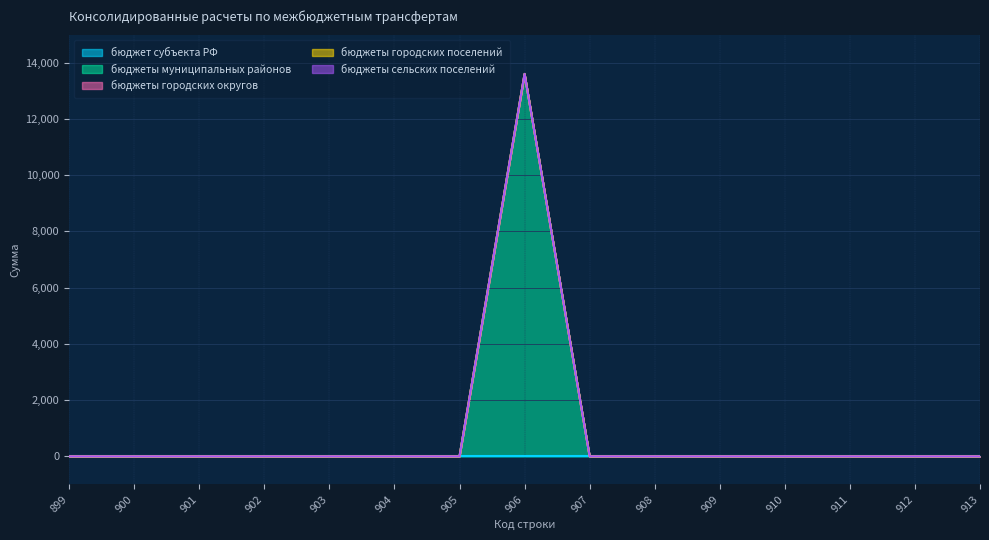

How many distinct data groups are displayed?

5